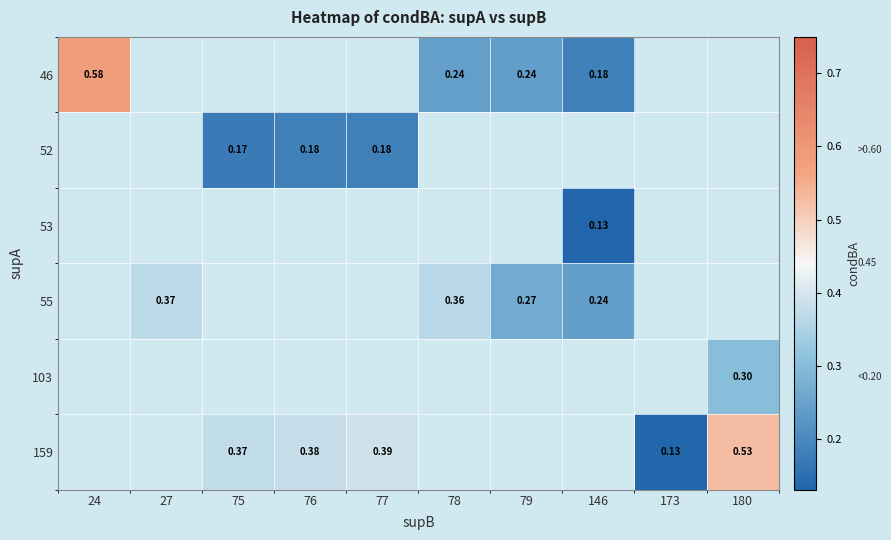

Count the number of data series in this chart.

6